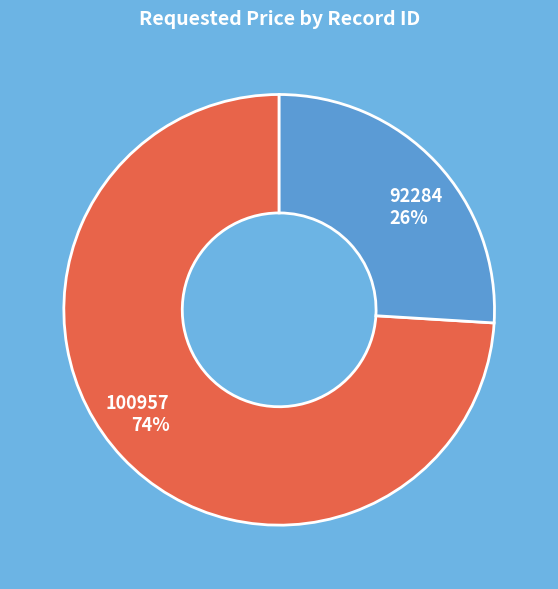

To the nearest percent, what portion does 100957 represent?

74%